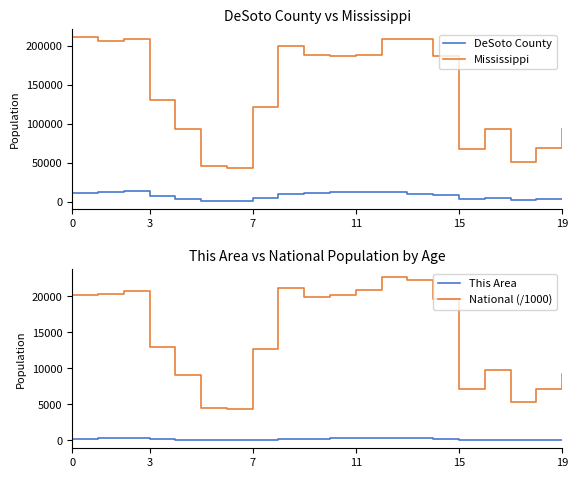

True or false: National (/1000) has more than 2 points higher than both neighbors.

True